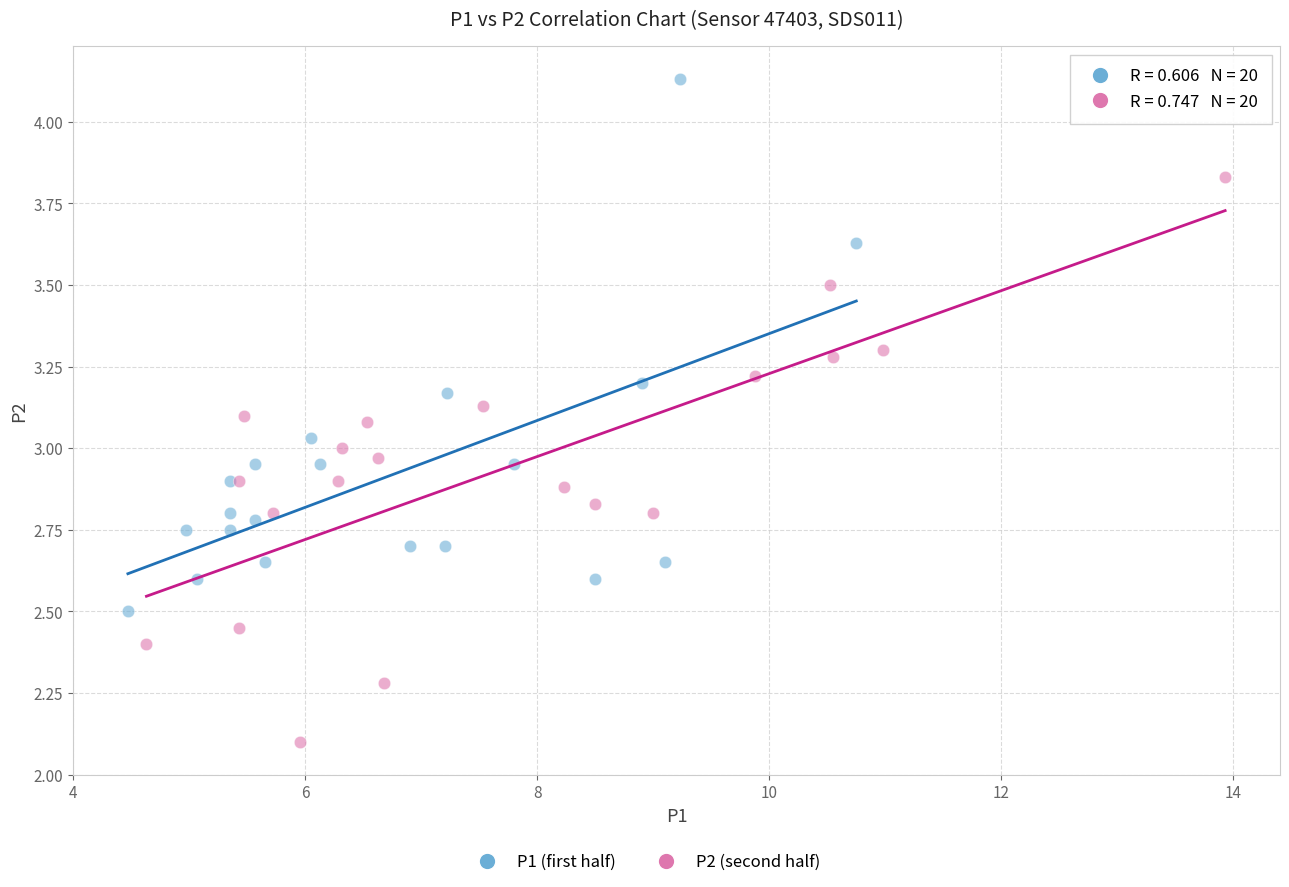

Which series contains the highest Y value?

P1 (first half)